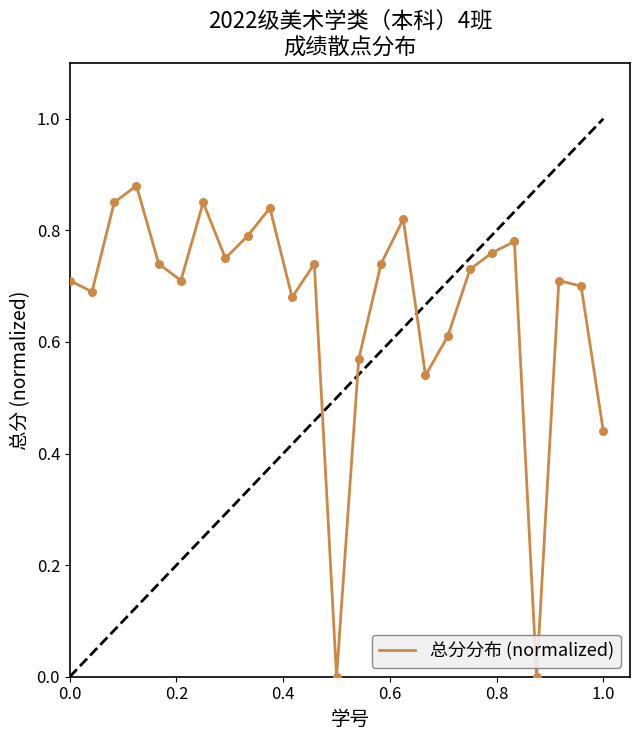

How many lines are shown in the chart?

1